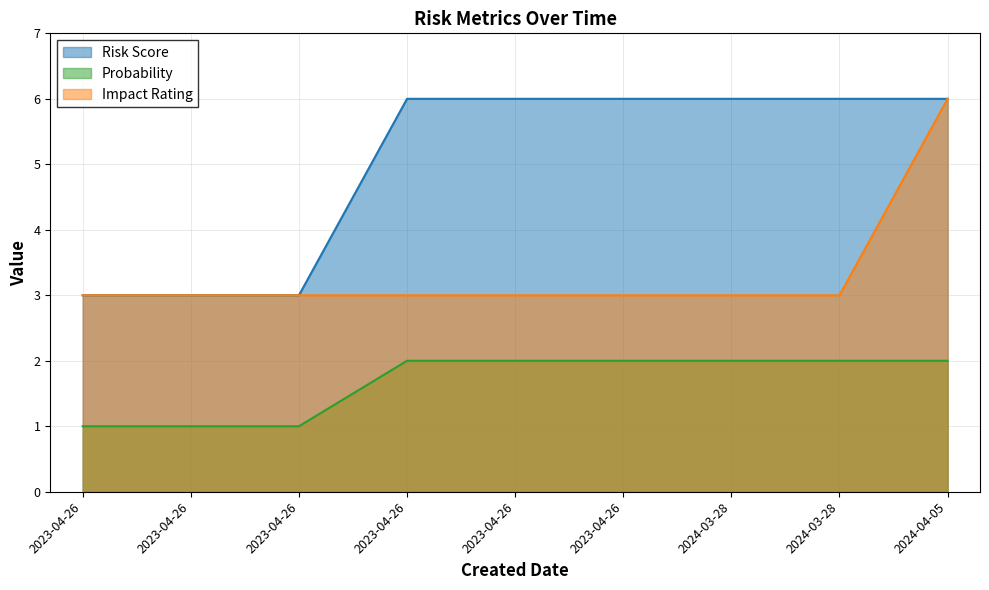

True or false: Risk Score and Impact Rating intersect in this chart.

False